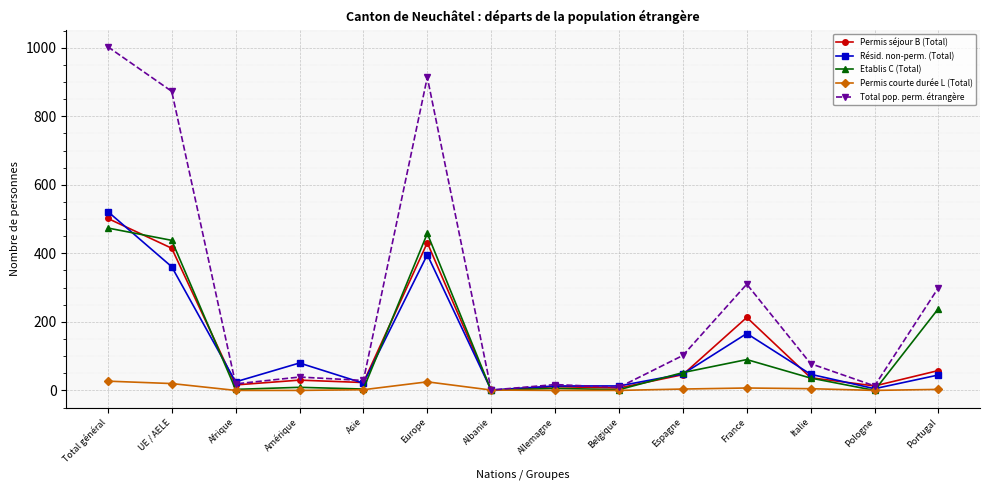

Where is the first local minimum for Résid. non-perm. (Total)?

Afrique